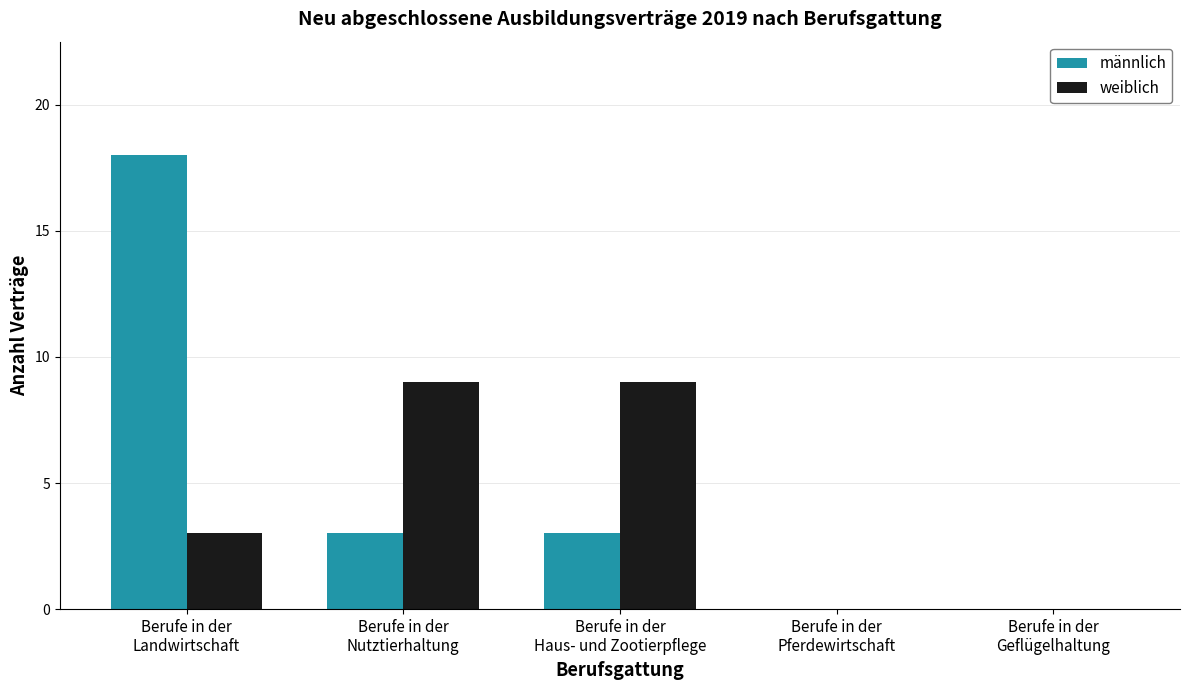

What is the greatest value displayed?

18